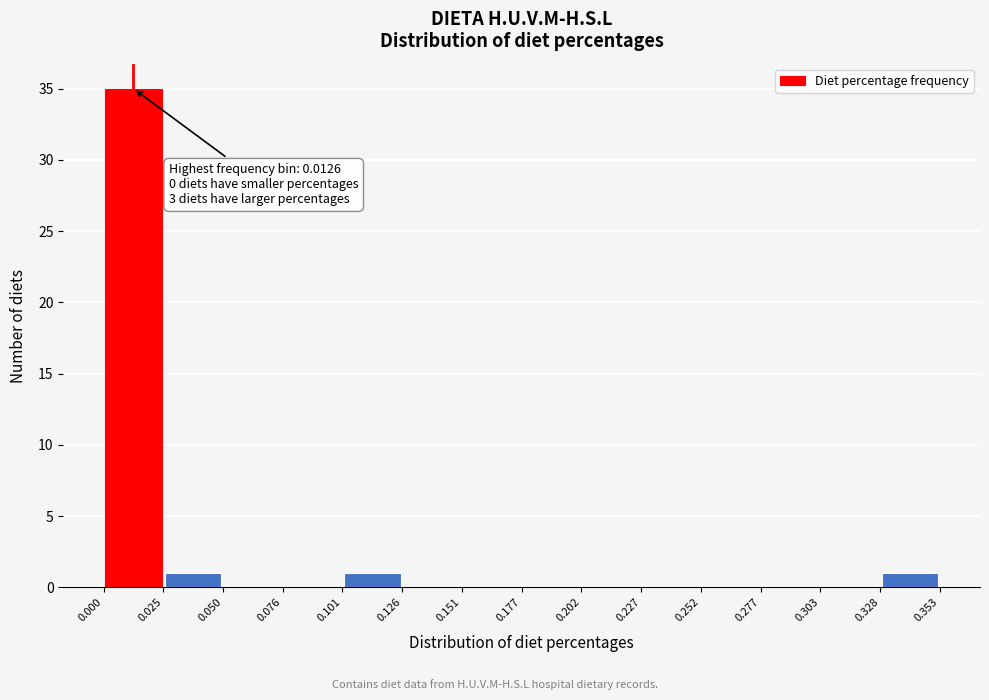

Over which range of the x-axis is the bar tallest?

0.000 to 0.025